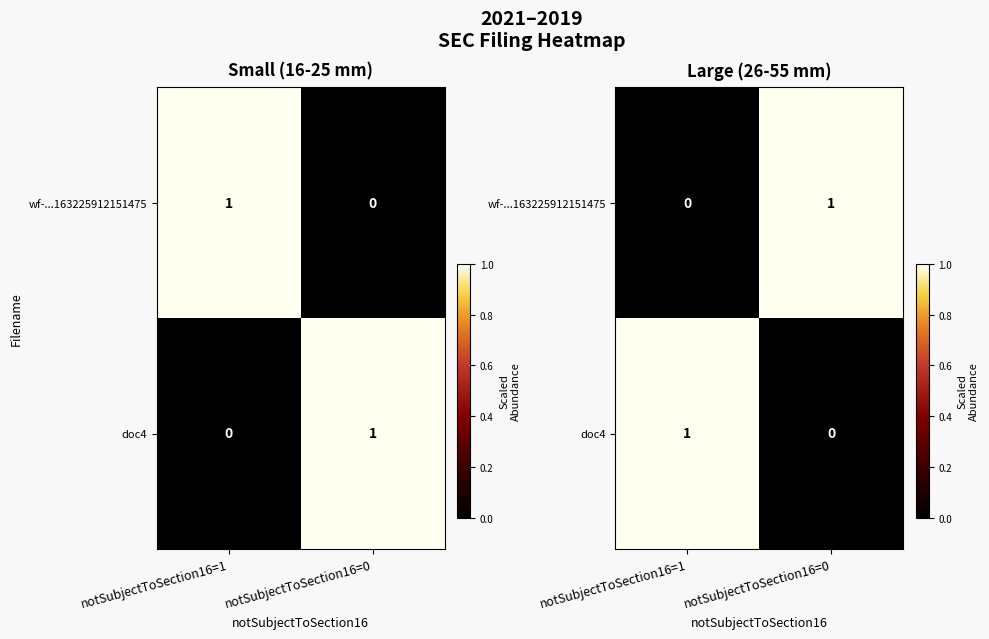

Read the wf-...163225912151475 value at notSubjectToSection16=0.

1